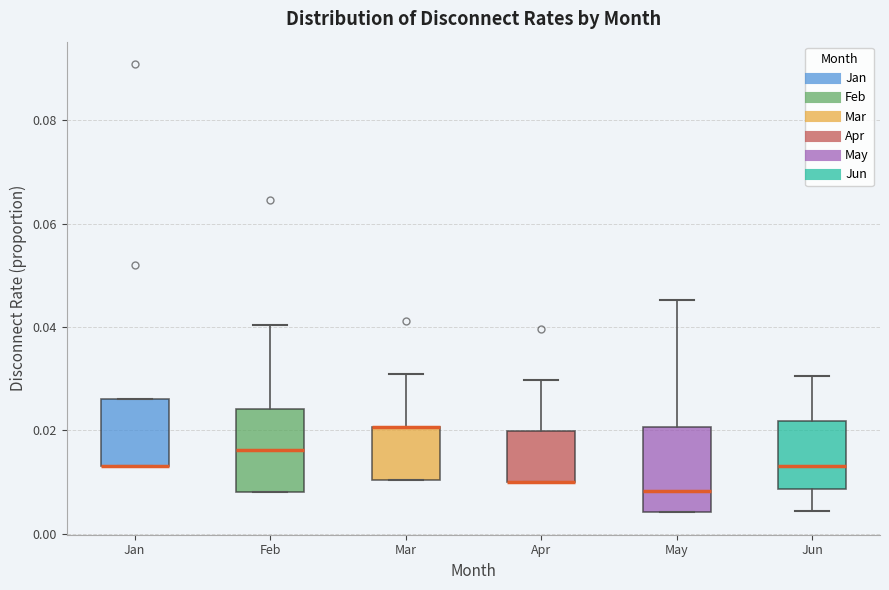

Reading left to right, read every box against the y-axis: the position of its median line, the range the box covers, and the ends of its whiskers. The values are not printed on the chart, so give them approximately, as read against the axis.

Jan: median 0.012 (drawn on the box's lower edge), box 0.012 to 0.026, whiskers 0.012 to 0.026
Feb: median 0.016, box 0.008 to 0.024, whiskers 0.008 to 0.040
Mar: median 0.020 (drawn on the box's upper edge), box 0.010 to 0.020, whiskers 0.010 to 0.030
Apr: median 0.010 (drawn on the box's lower edge), box 0.010 to 0.020, whiskers 0.010 to 0.030
May: median 0.008, box 0.004 to 0.020, whiskers 0.004 to 0.046
Jun: median 0.014, box 0.008 to 0.022, whiskers 0.004 to 0.030